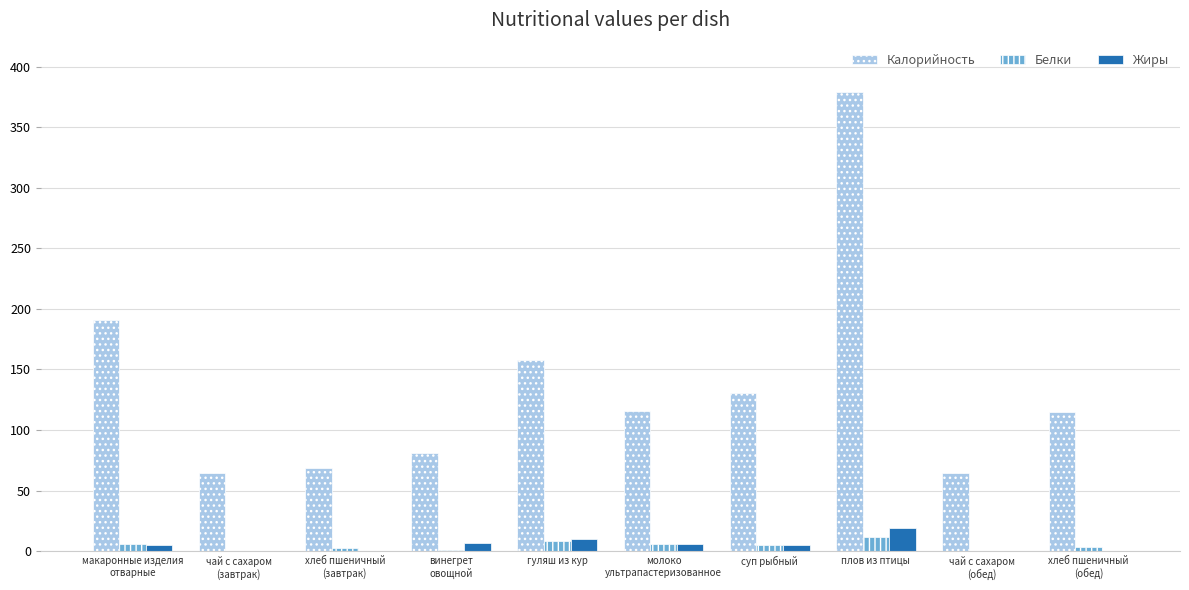

Which series has the largest total across all categories?

Калорийность